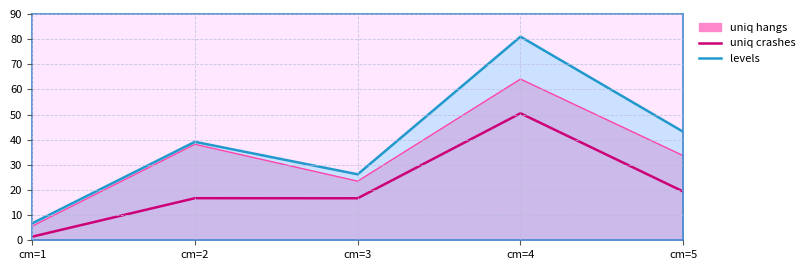

What is the sum of the uniq crashes values at cm=1 and cm=3?

18.1